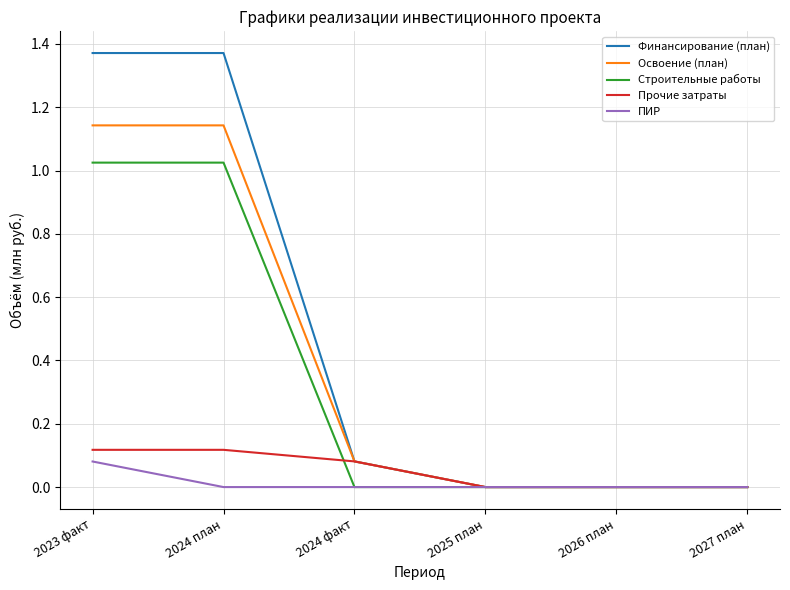

List the series in order of their peak value, lowest first.

ПИР, Прочие затраты, Строительные работы, Освоение (план), Финансирование (план)